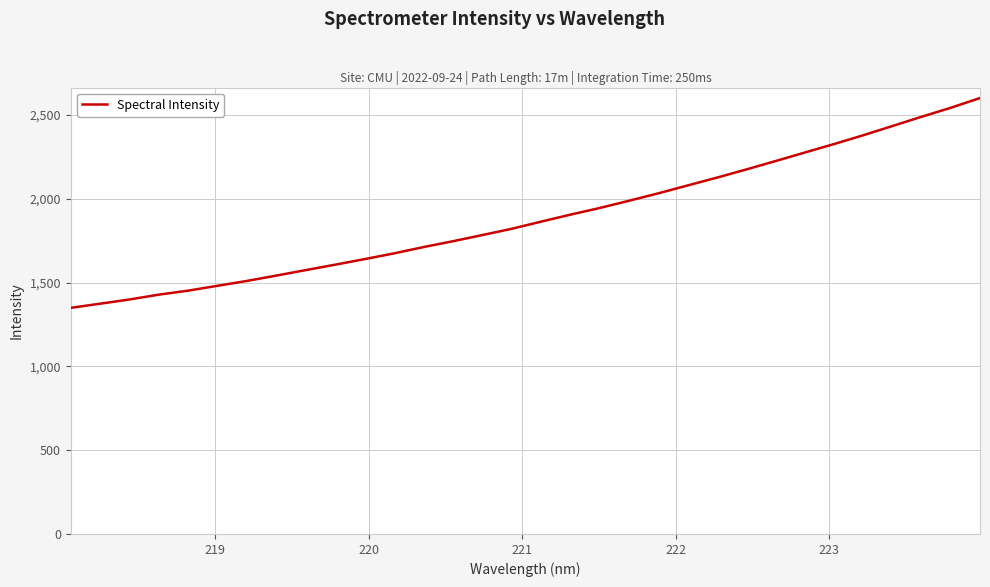

What is the difference between the maximum and minimum values?

1251.5